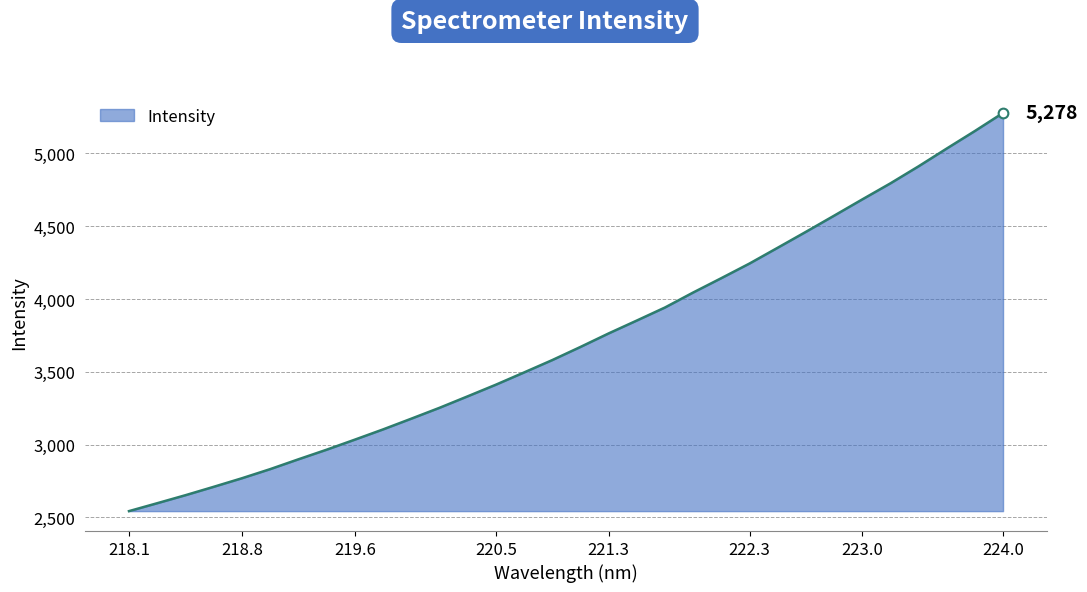

What is the minimum value shown in the chart?

2543.2